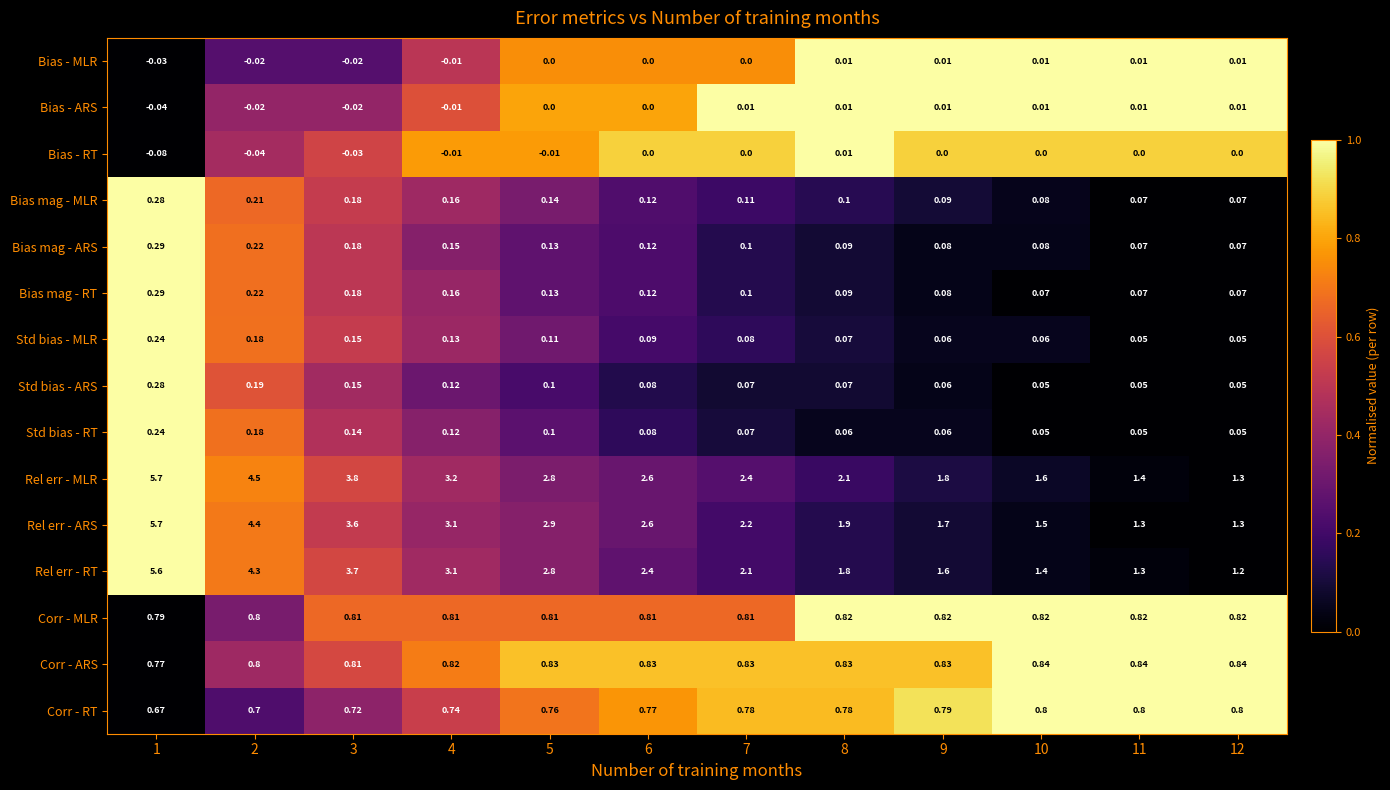

Between 4 and 5, which series saw the biggest shift?

Rel err - MLR